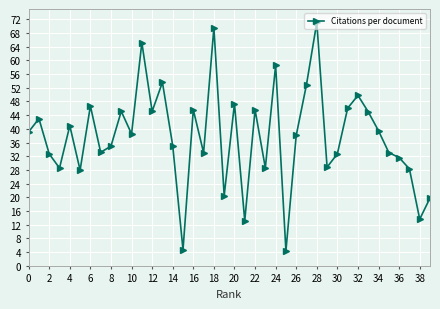

What is the value of the 16th point from the left?

4.7